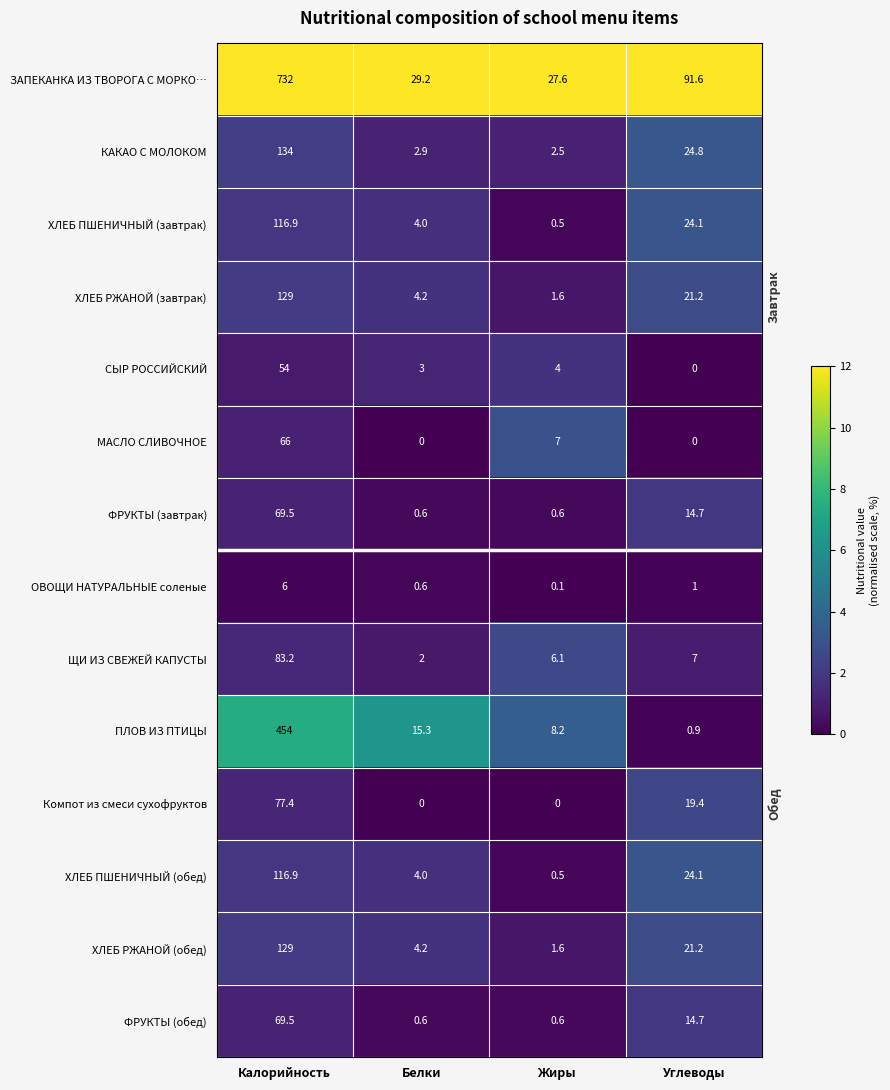

The value of ХЛЕБ ПШЕНИЧНЫЙ (обед) at Углеводы is 37.2. True or false?

False